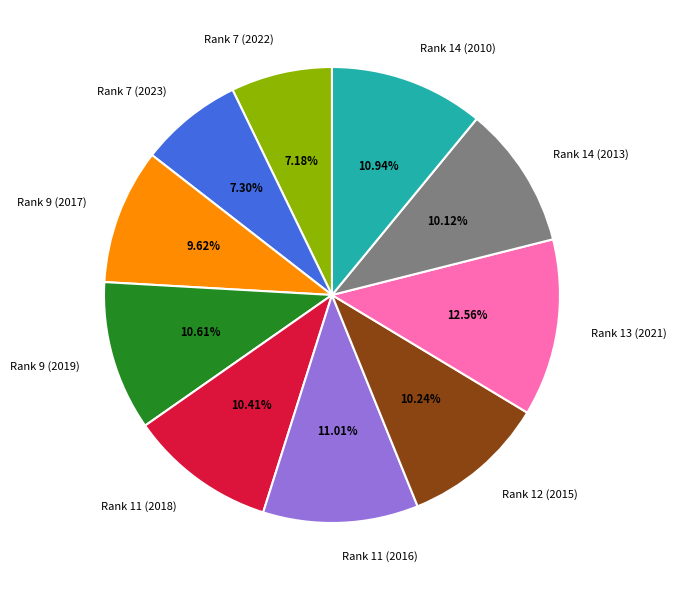

Is there a majority slice in this chart?

No